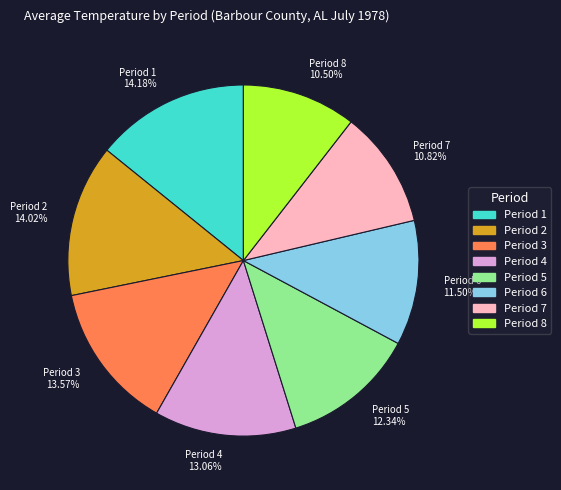

Approximately how many times larger is the value at Period 6 compared to Period 8?

1.1